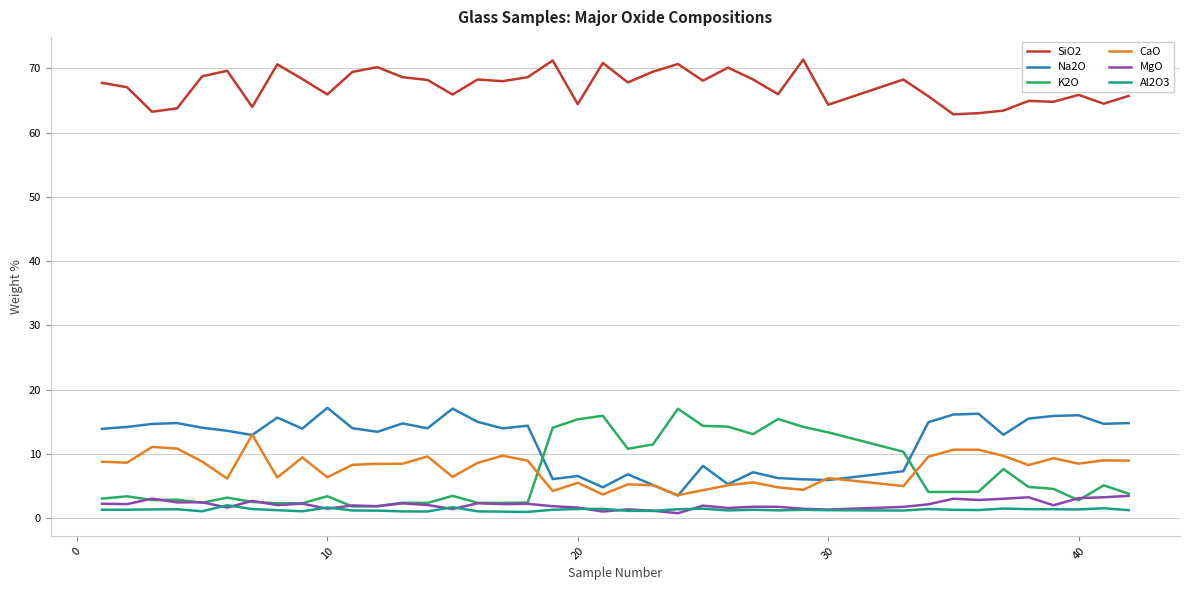

True or false: Al2O3 and SiO2 intersect in this chart.

False